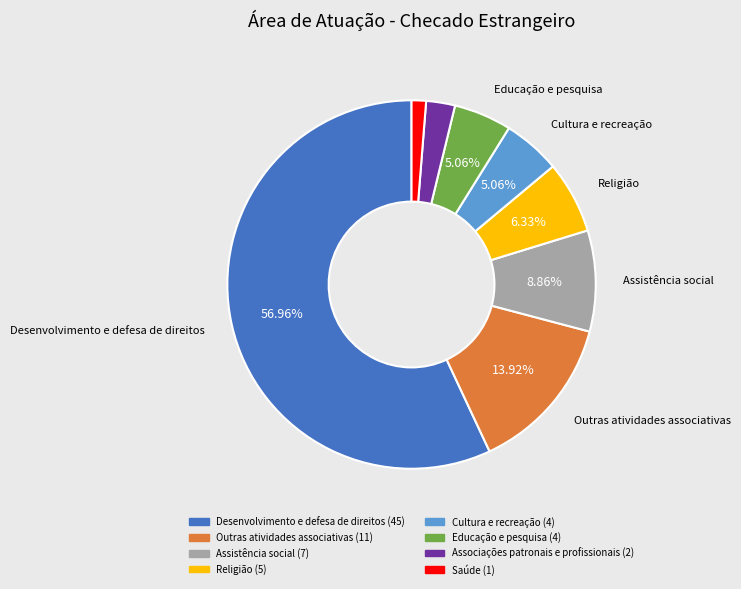

Which category has the smallest portion of the pie?

Saúde